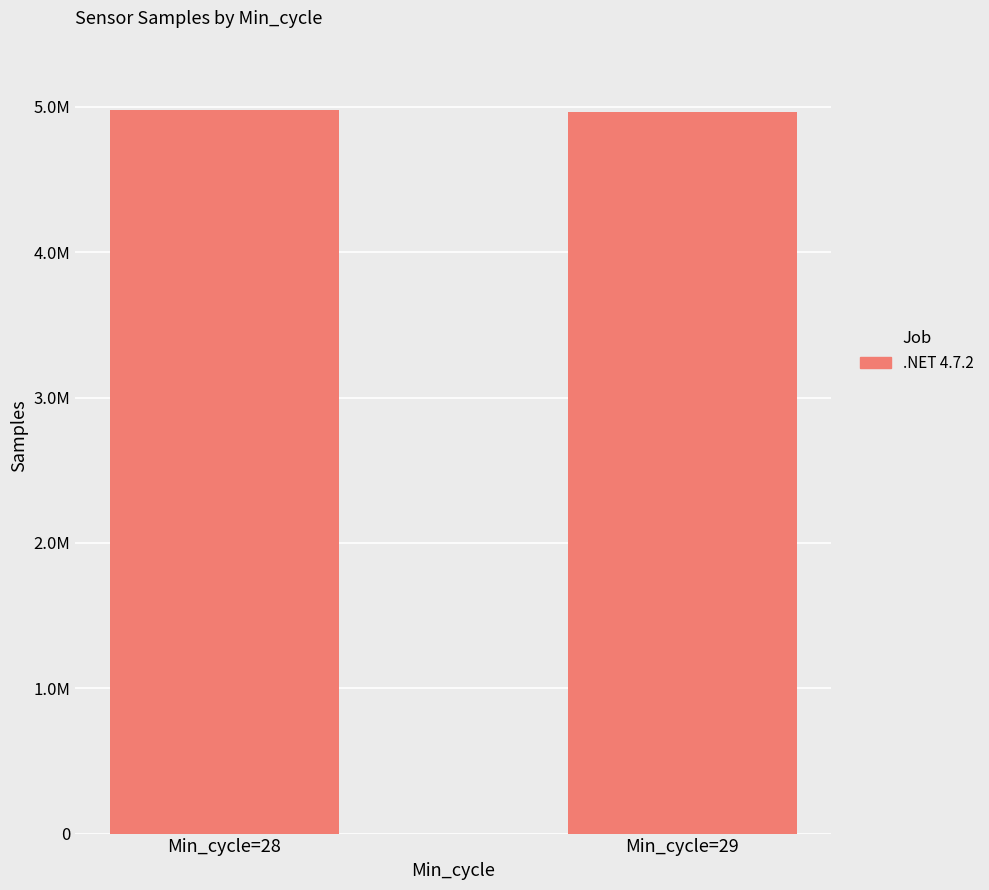

At which category does the chart reach its minimum across all series?

Min_cycle=29